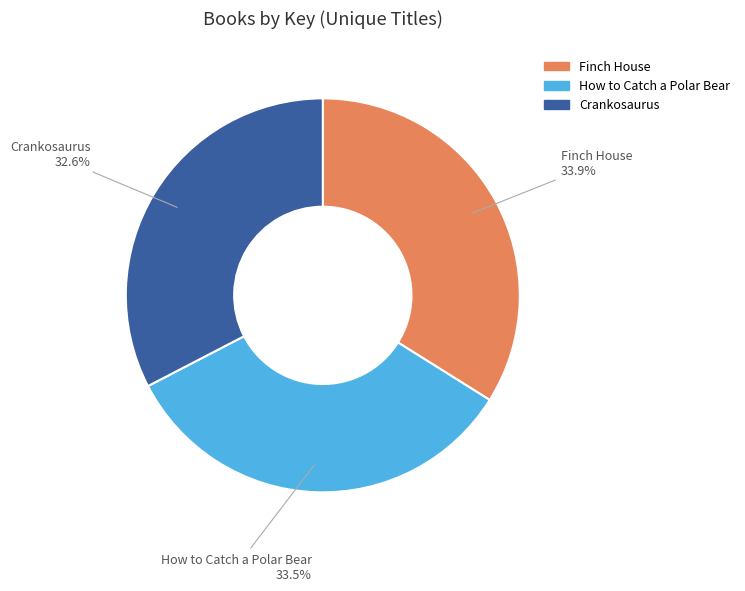

How many slices are in this pie chart?

3